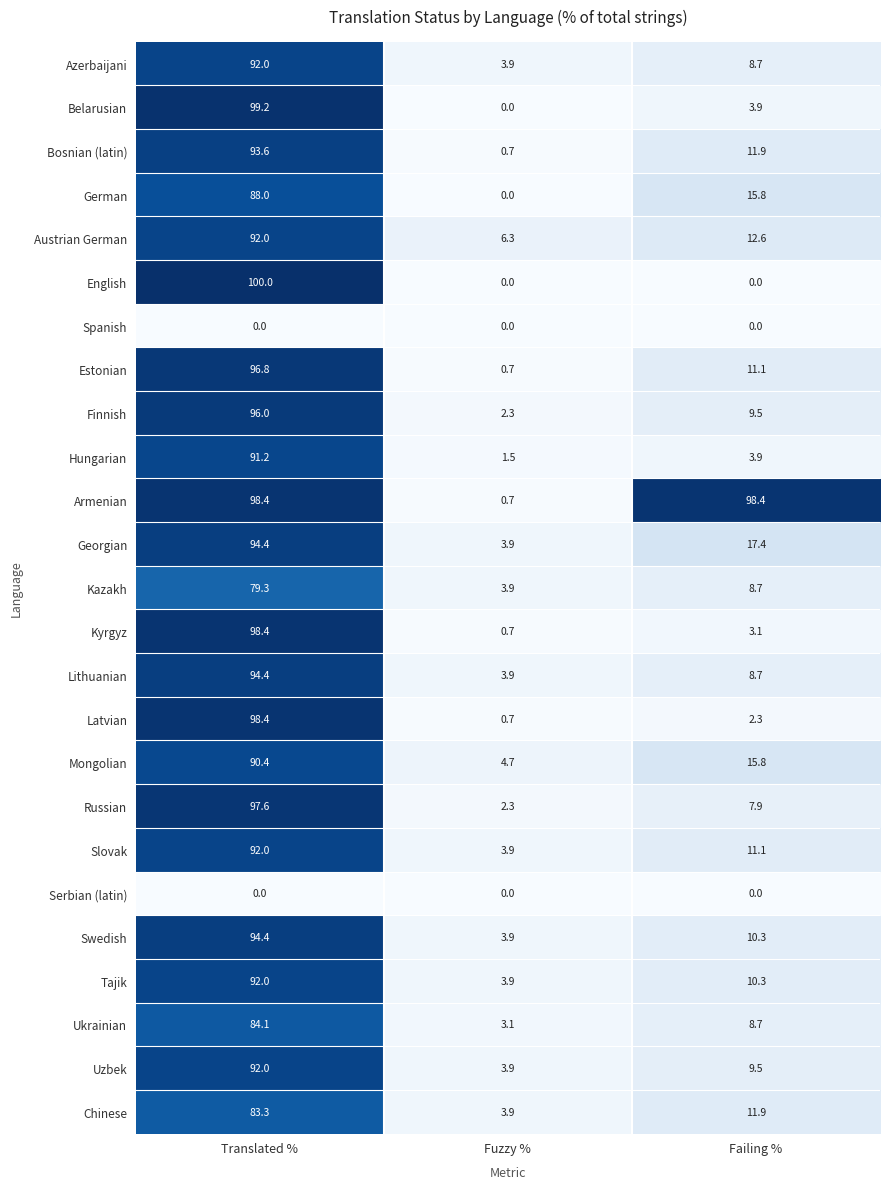

Which category has the highest value in the Belarusian series?

Translated %